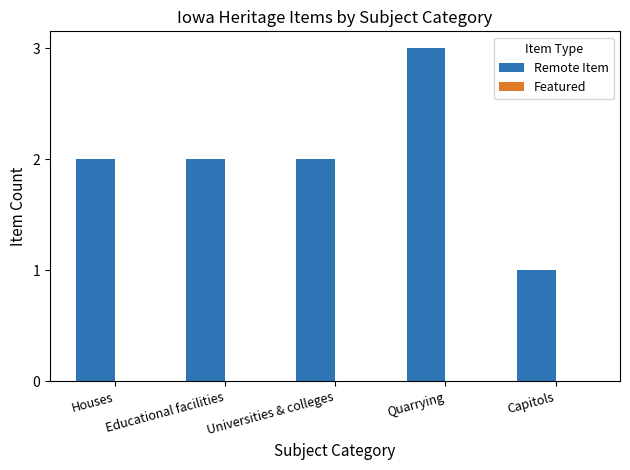

What is the maximum value shown in the chart?

3